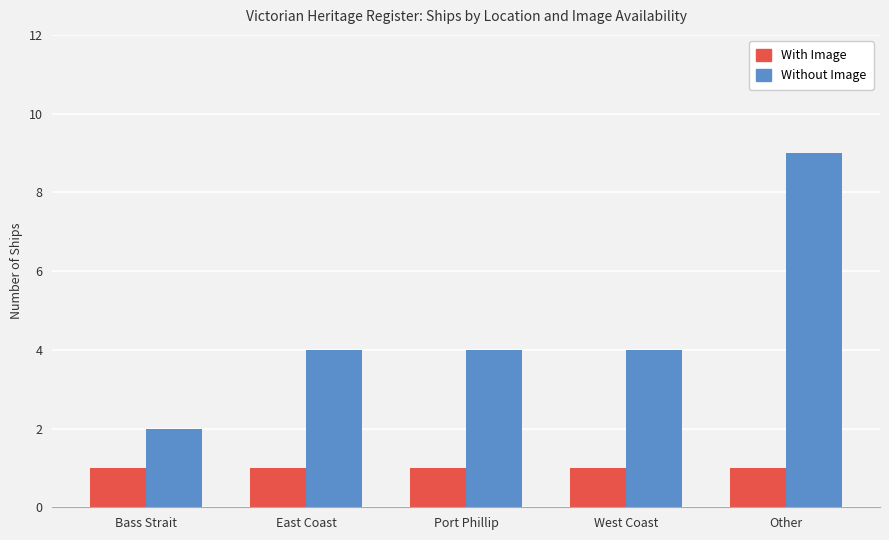

Reading left to right, what are all the values shown in this chart?

With Image: Bass Strait=1	East Coast=1	Port Phillip=1	West Coast=1	Other=1
Without Image: Bass Strait=2	East Coast=4	Port Phillip=4	West Coast=4	Other=9